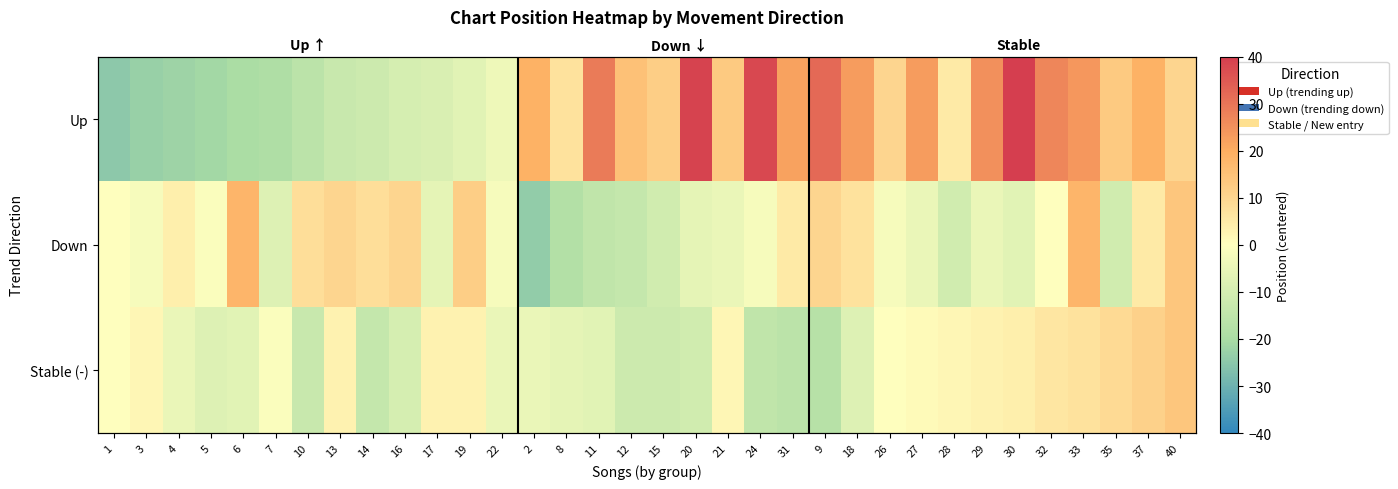

Between 11 and 12, which series saw the biggest shift?

row_0